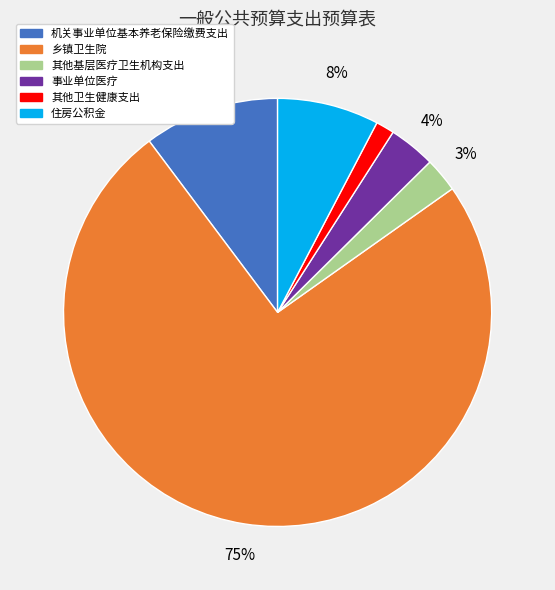

Is it true that 其他基层医疗卫生机构支出 is 10% of the pie?

False